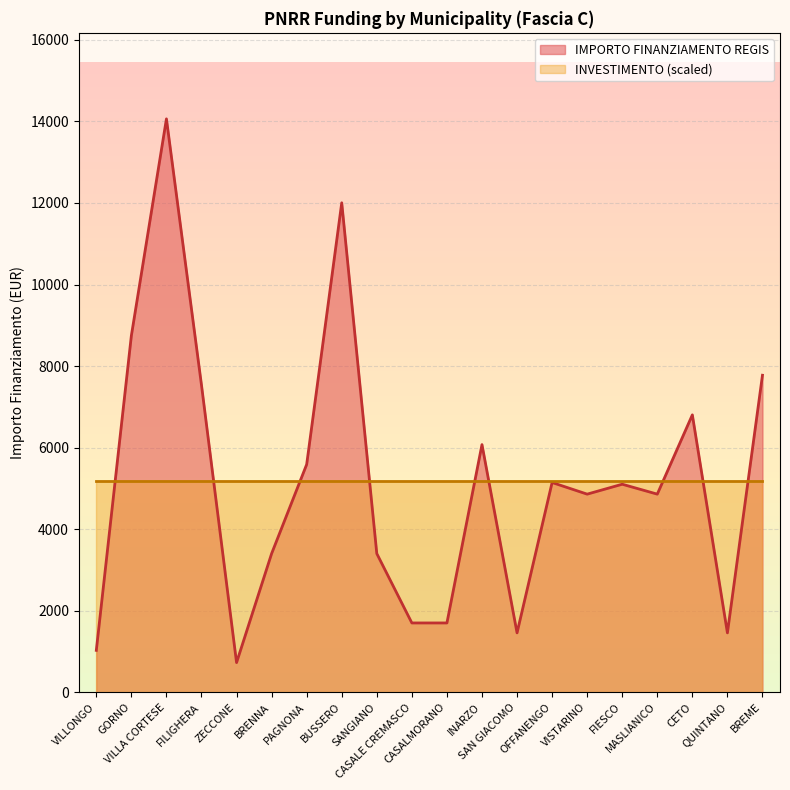

Where is the data nearest to the value 7396?

FILIGHERA